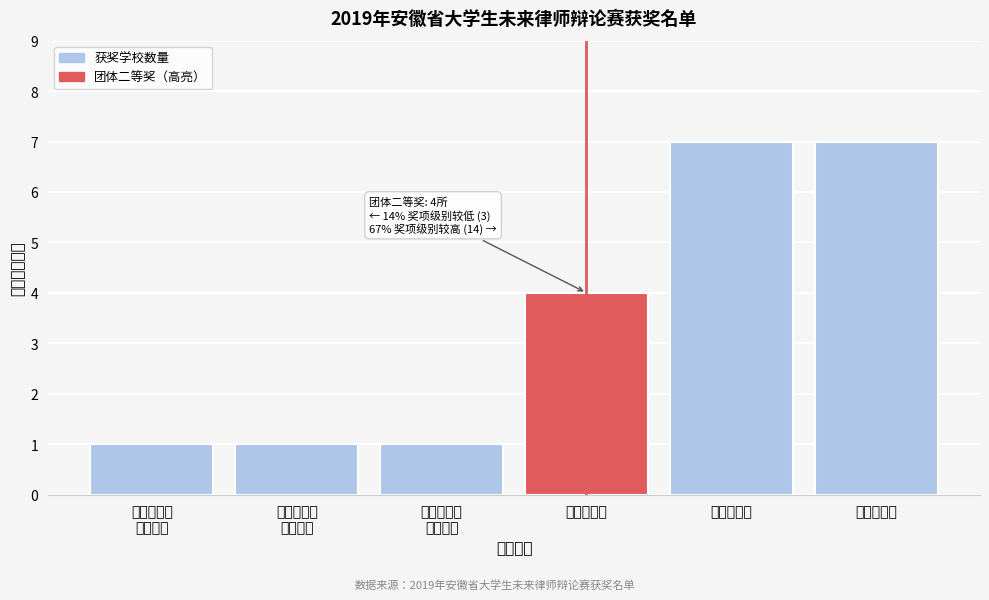

Reading left to right, extract all data points from this chart.

1	1	1	4	7	7